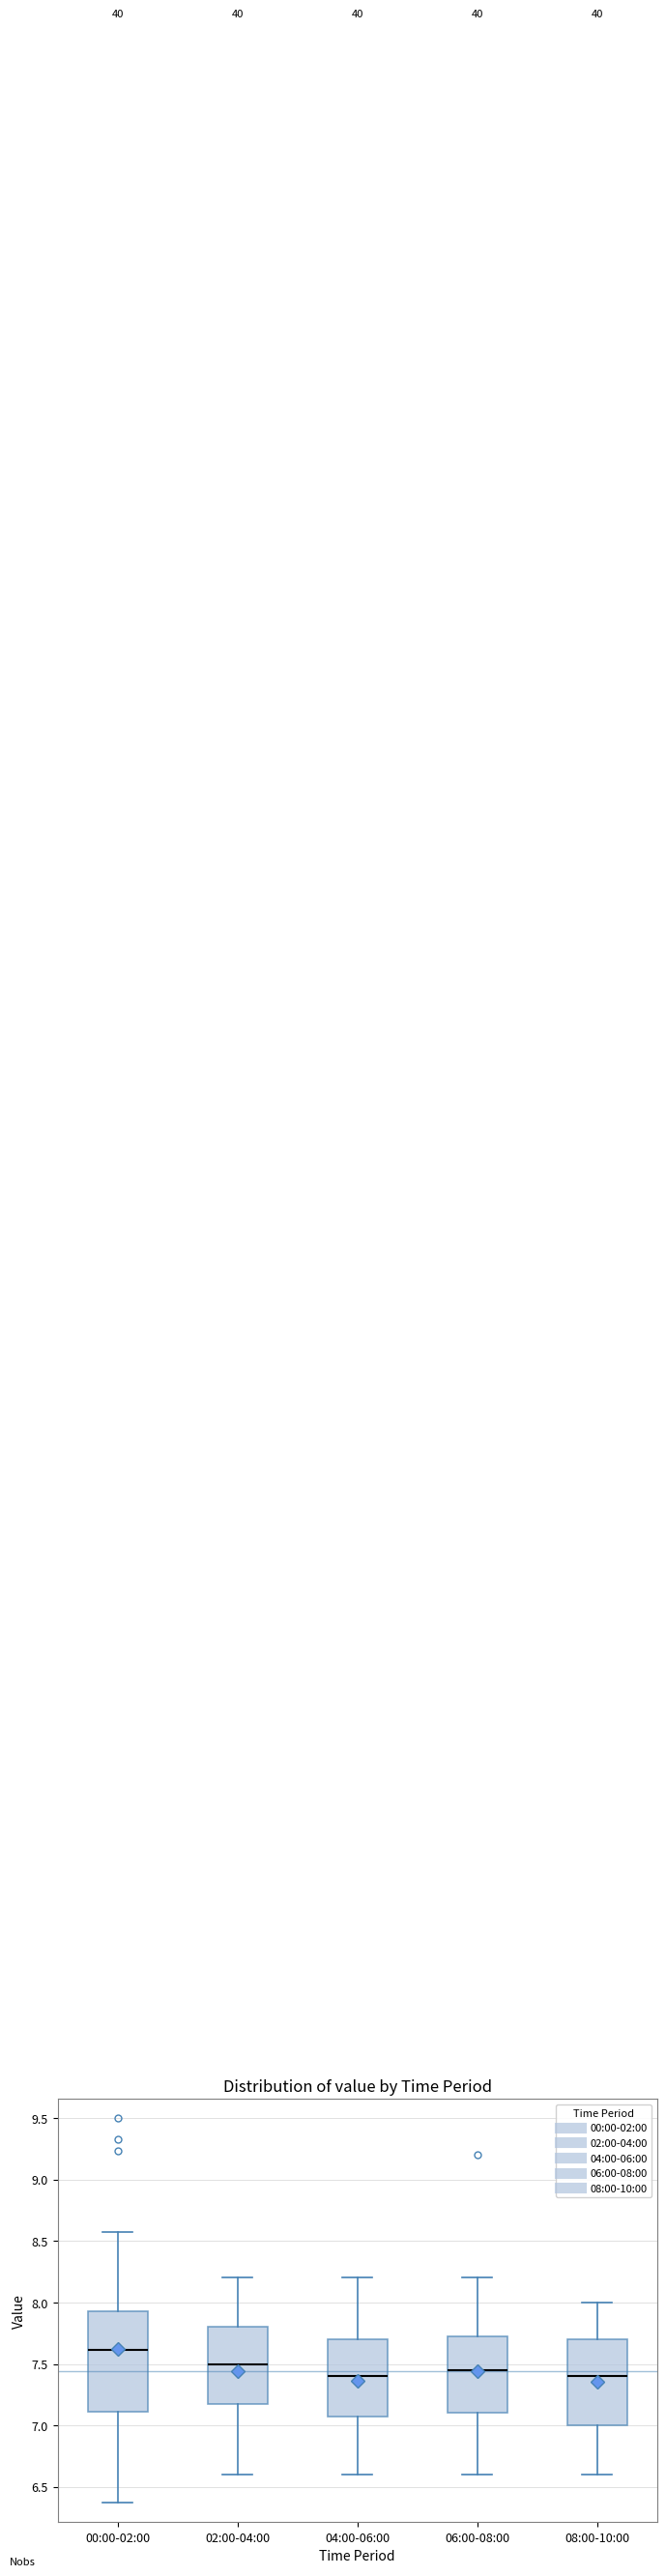

Which box is the tallest, from its lower edge to its upper edge?

00:00-02:00